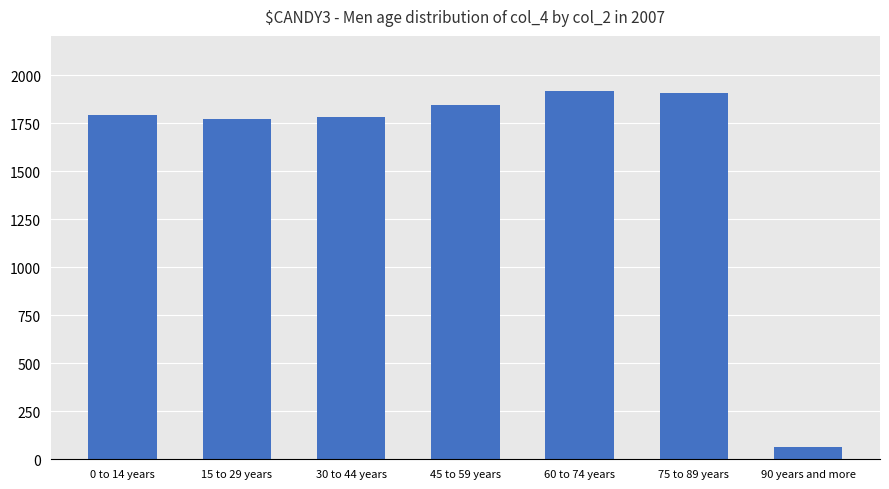

Is it true that the value at 45 to 59 years is 3296?

False